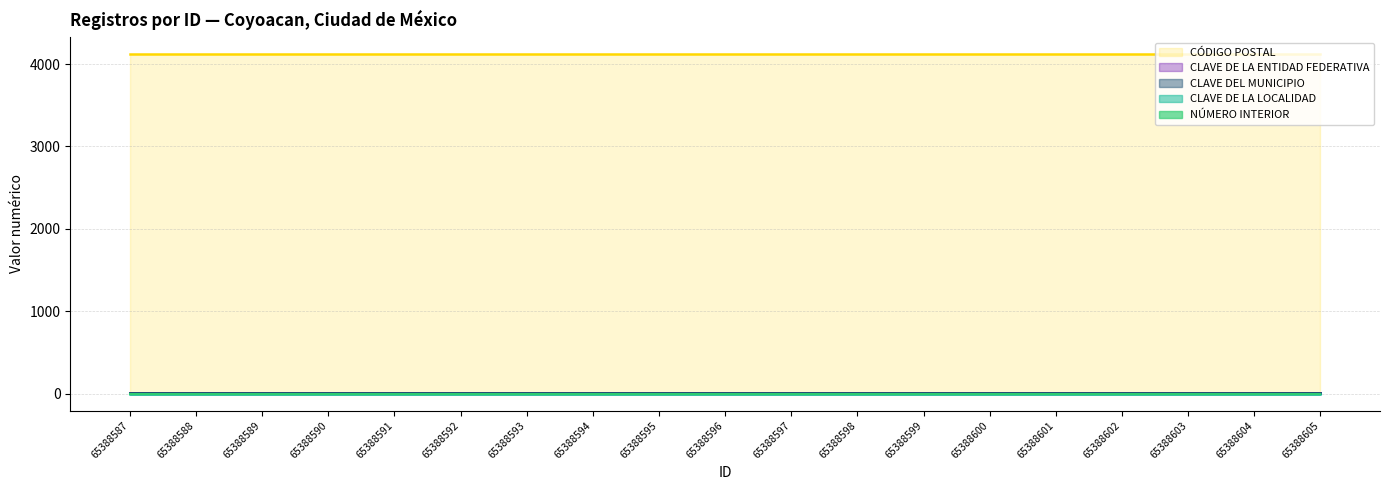

Reading left to right, extract all data points from this chart.

CLAVE DE LA LOCALIDAD: 65388587=1	65388588=1	65388589=1	65388590=1	65388591=1	65388592=1	65388593=1	65388594=1	65388595=1	65388596=1	65388597=1	65388598=1	65388599=1	65388600=1	65388601=1	65388602=1	65388603=1	65388604=1	65388605=1
NÚMERO INTERIOR: 65388587=0	65388588=0	65388589=0	65388590=0	65388591=0	65388592=0	65388593=0	65388594=0	65388595=0	65388596=0	65388597=0	65388598=0	65388599=0	65388600=0	65388601=0	65388602=0	65388603=0	65388604=0	65388605=0
CLAVE DEL MUNICIPIO: 65388587=3	65388588=3	65388589=3	65388590=3	65388591=3	65388592=3	65388593=3	65388594=3	65388595=3	65388596=3	65388597=3	65388598=3	65388599=3	65388600=3	65388601=3	65388602=3	65388603=3	65388604=3	65388605=3
CLAVE DE LA ENTIDAD FEDERATIVA: 65388587=9	65388588=9	65388589=9	65388590=9	65388591=9	65388592=9	65388593=9	65388594=9	65388595=9	65388596=9	65388597=9	65388598=9	65388599=9	65388600=9	65388601=9	65388602=9	65388603=9	65388604=9	65388605=9
CÓDIGO POSTAL: 65388587=4120	65388588=4120	65388589=4120	65388590=4120	65388591=4120	65388592=4120	65388593=4120	65388594=4120	65388595=4120	65388596=4120	65388597=4120	65388598=4120	65388599=4120	65388600=4120	65388601=4120	65388602=4120	65388603=4120	65388604=4120	65388605=4120